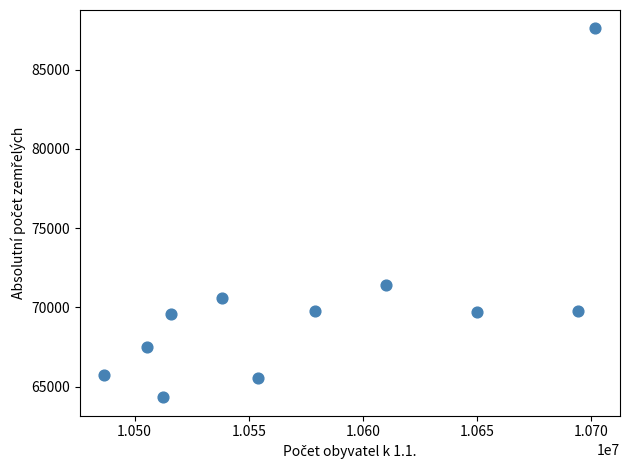

What is the range of Y values (max minus min)?

23258